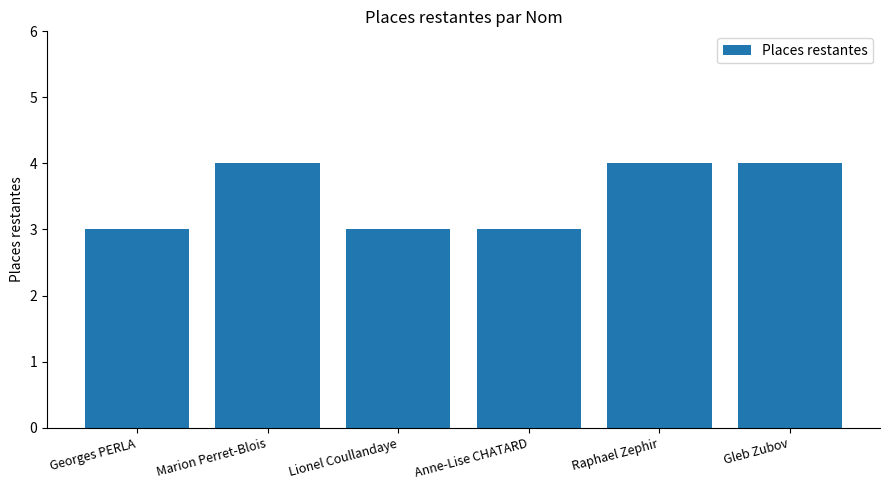

What is the smallest value displayed?

3